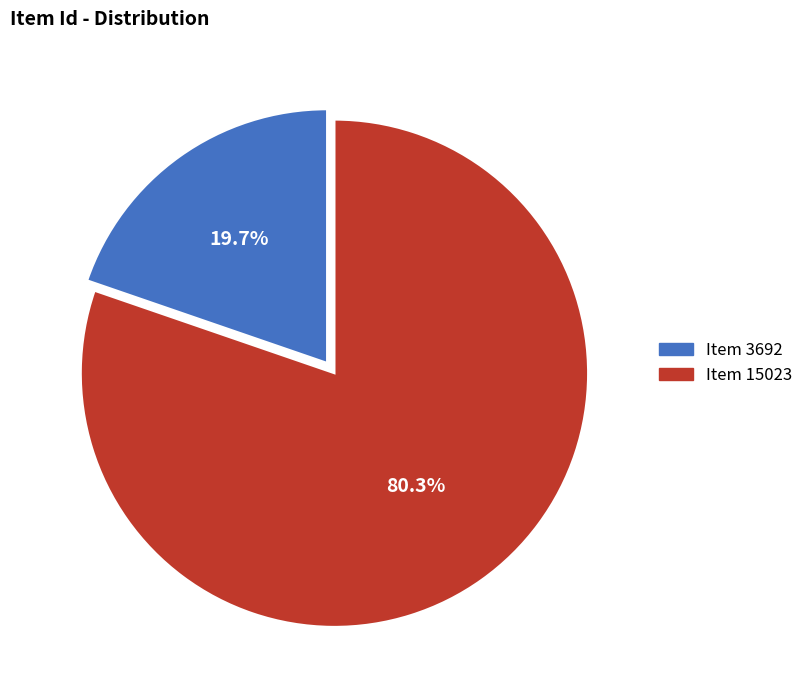

Approximately how many times larger is the value at Item 3692 compared to Item 15023?

0.2